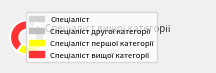

What is the change in value from Спеціаліст to Спеціаліст першої категорії?

+2